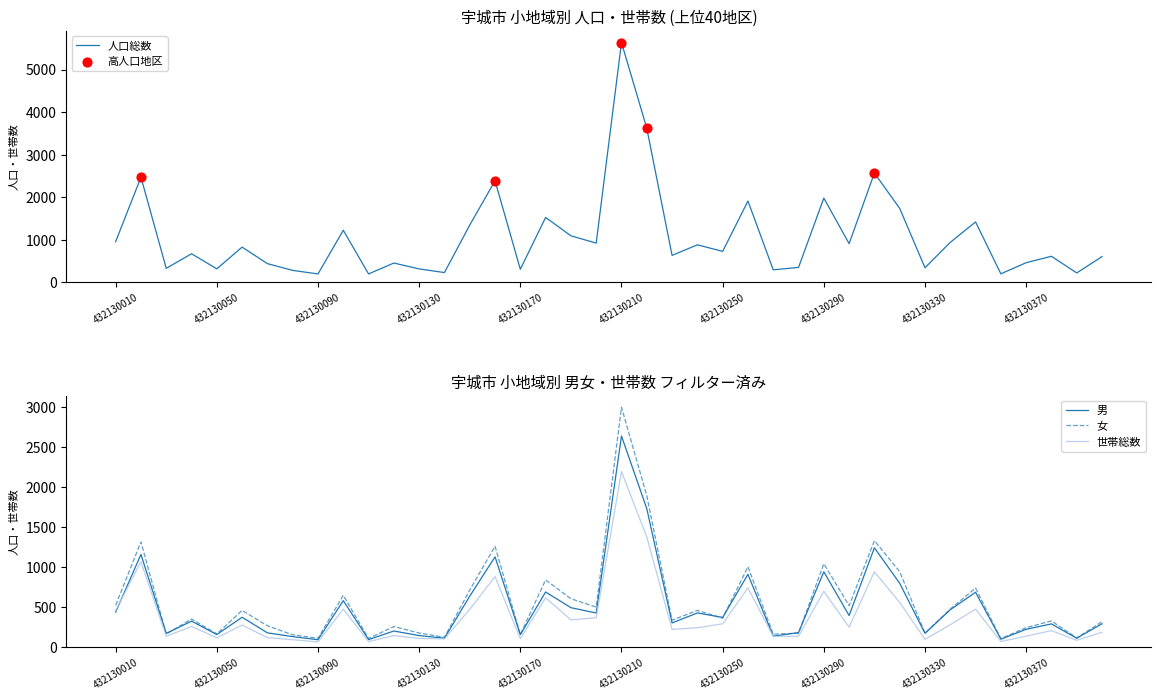

Which series has the largest total across all categories?

人口総数